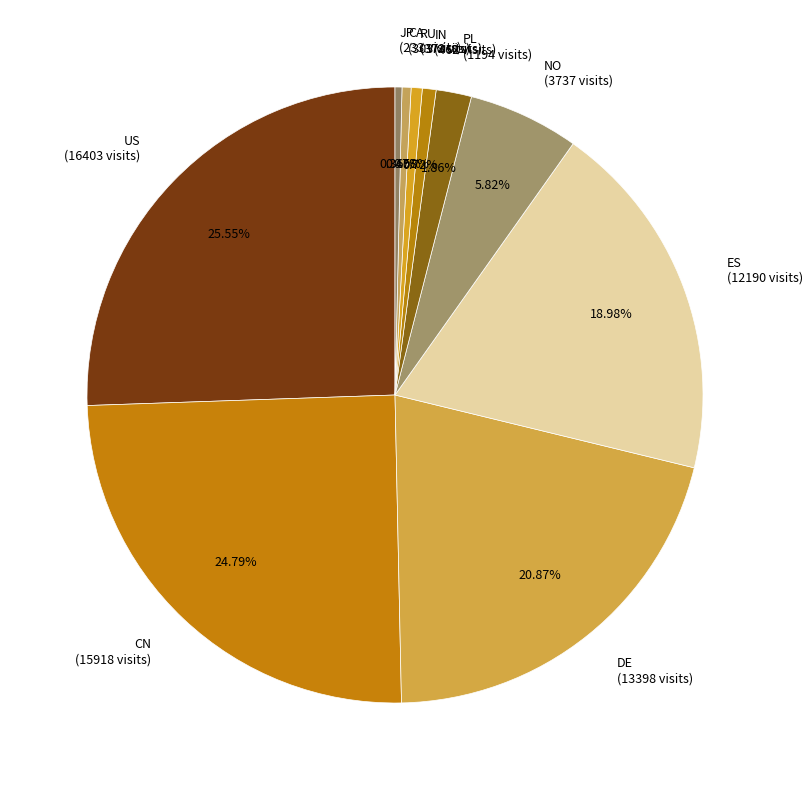

To the nearest percent, what portion does PL represent?

2%